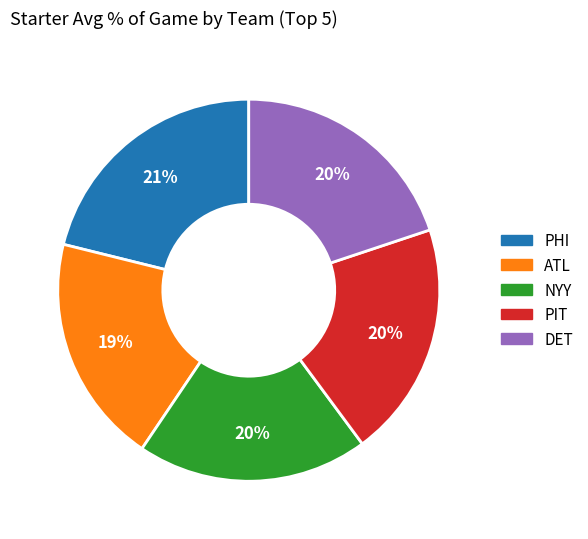

Between PHI and ATL, which is larger?

PHI